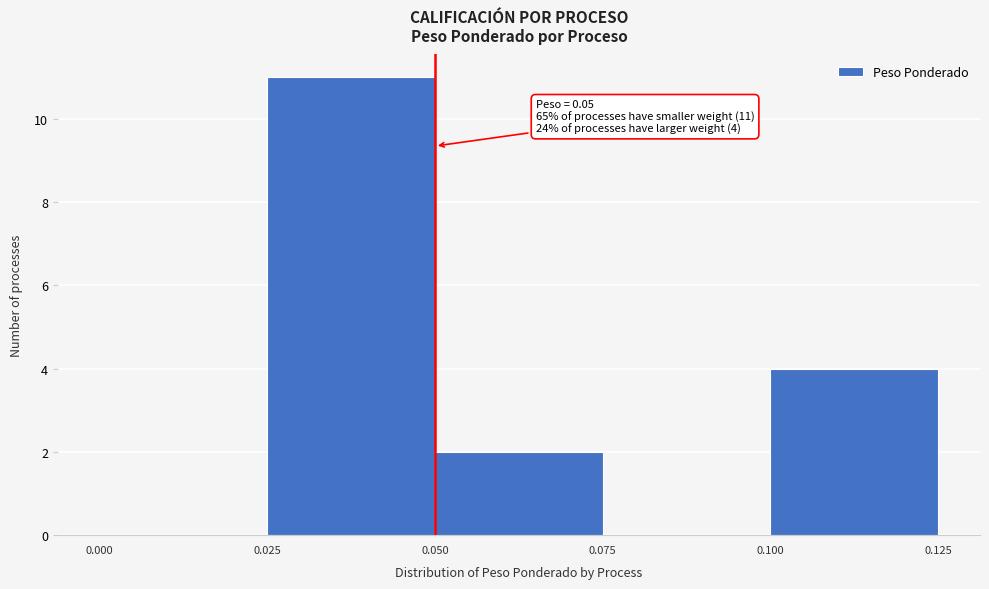

Over which range of the x-axis is the bar tallest?

0.025 to 0.050